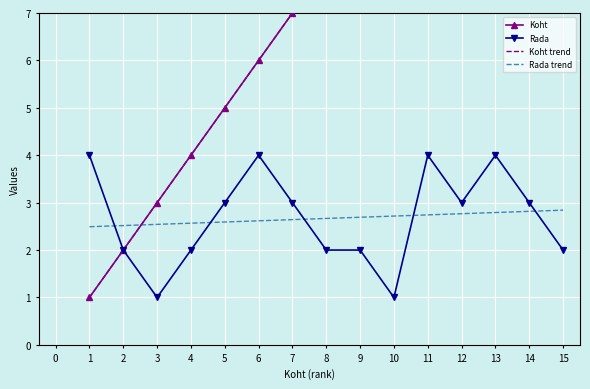

Reading left to right, list all the values displayed in this chart.

Koht: 1.0	2.0	3.0	4.0	5.0	6.0	7.0	8.0	9.0	10.0	11.0	12.0	13.0	14.0	15.0
Rada: 4.0	2.0	1.0	2.0	3.0	4.0	3.0	2.0	2.0	1.0	4.0	3.0	4.0	3.0	2.0
Koht trend: 1.0	2.0	3.0	4.0	5.0	6.0	7.0	8.0	9.0	10.0	11.0	12.0	13.0	14.0	15.0
Rada trend: 2.5	2.5	2.5	2.6	2.6	2.6	2.6	2.7	2.7	2.7	2.7	2.8	2.8	2.8	2.8